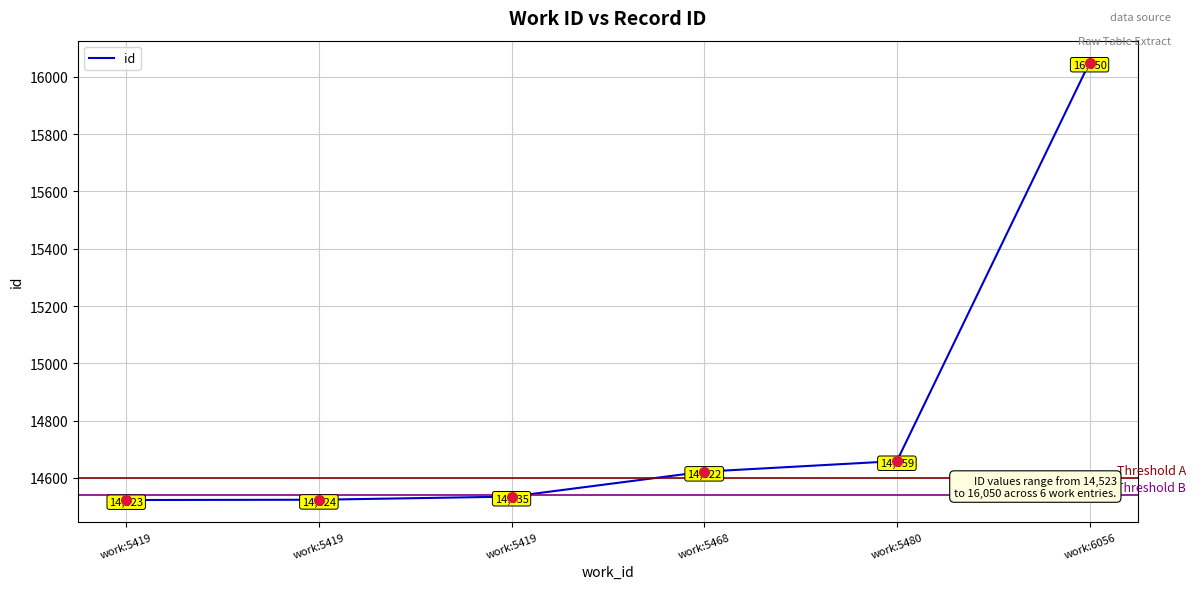

True or false: the data has more than 0 interior local peaks.

False